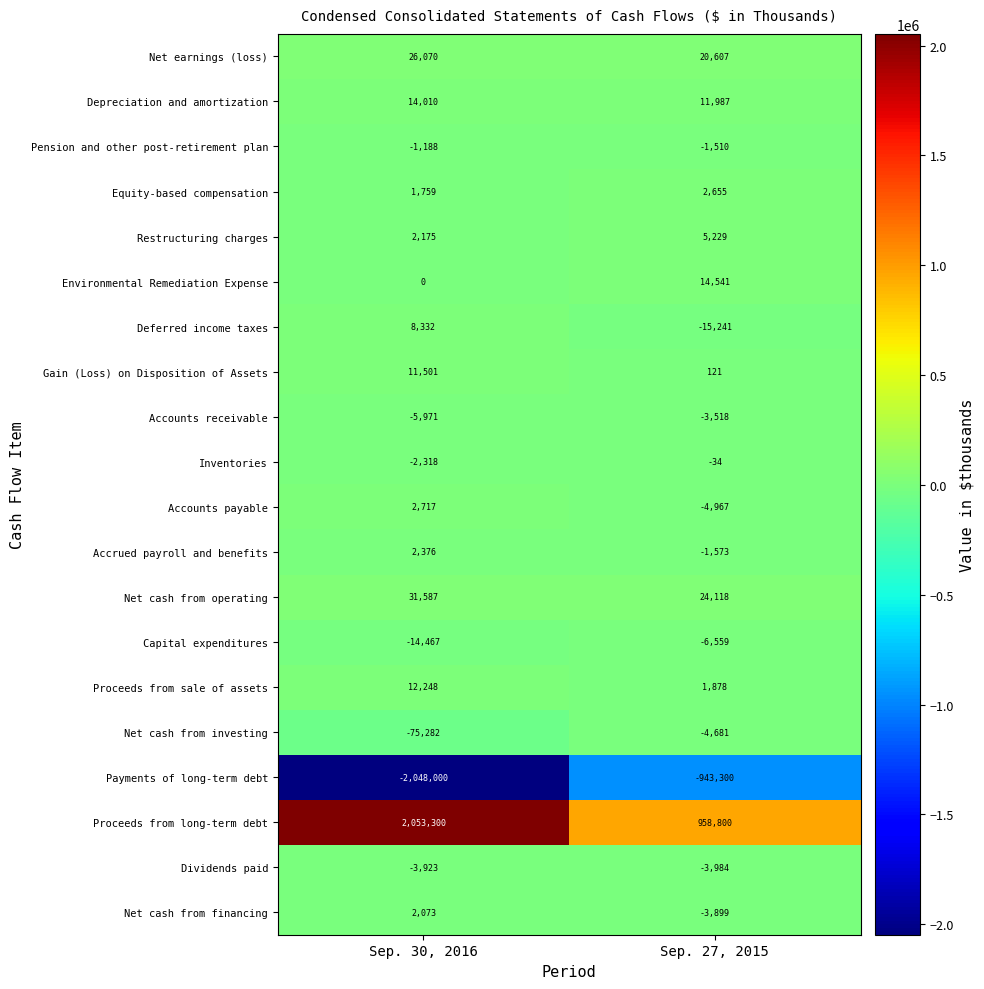

Which series has the largest range (max minus min)?

Payments of long-term debt